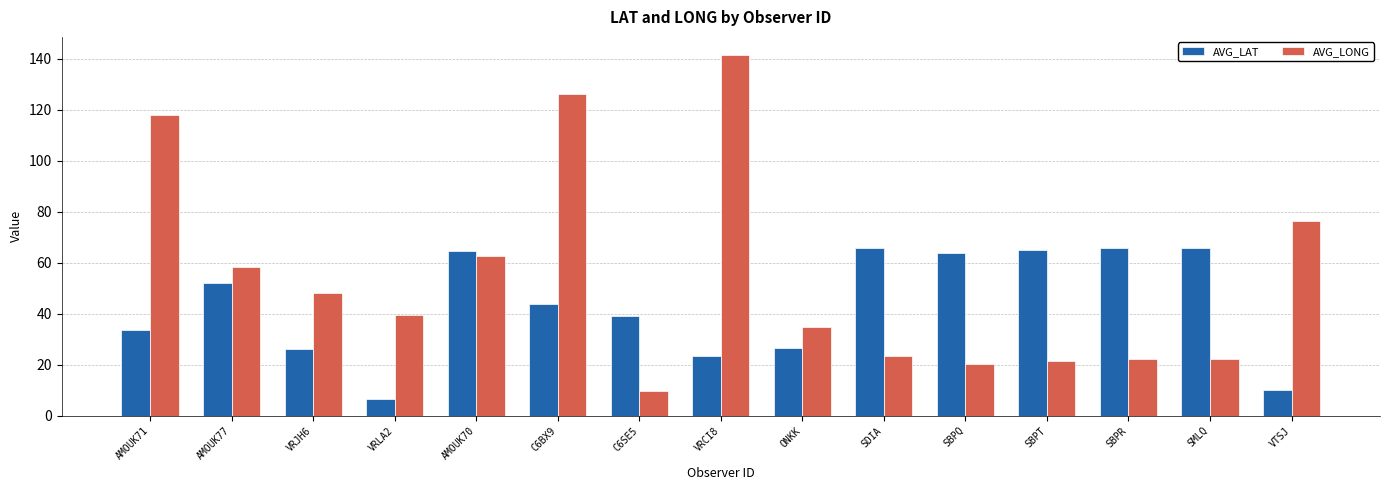

How many categories are shown in the chart?

15